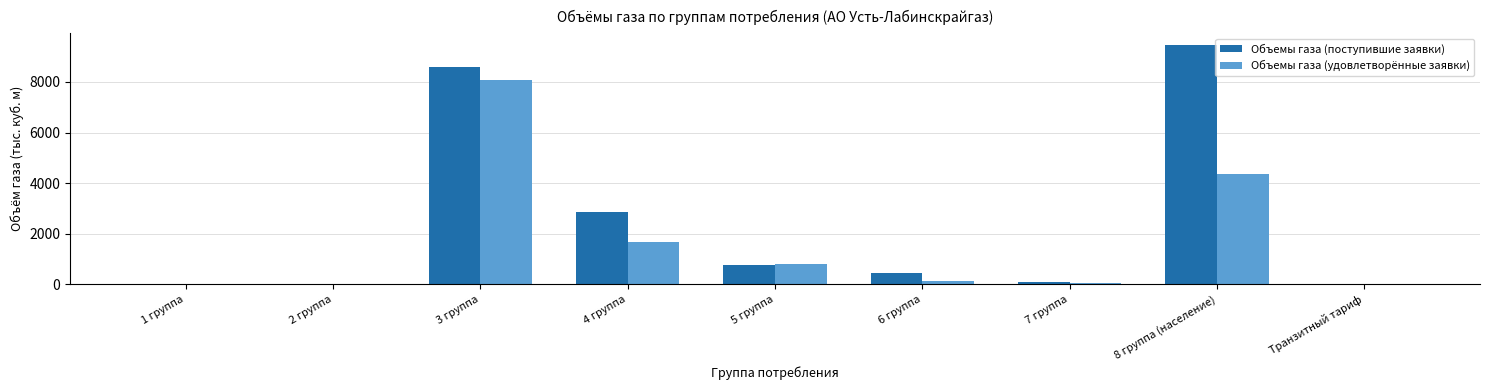

Which category has the highest value across all series?

8 группа (население)